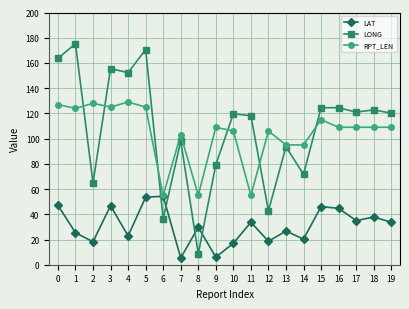

The LAT series shows 42.5 at 13. True or false?

False